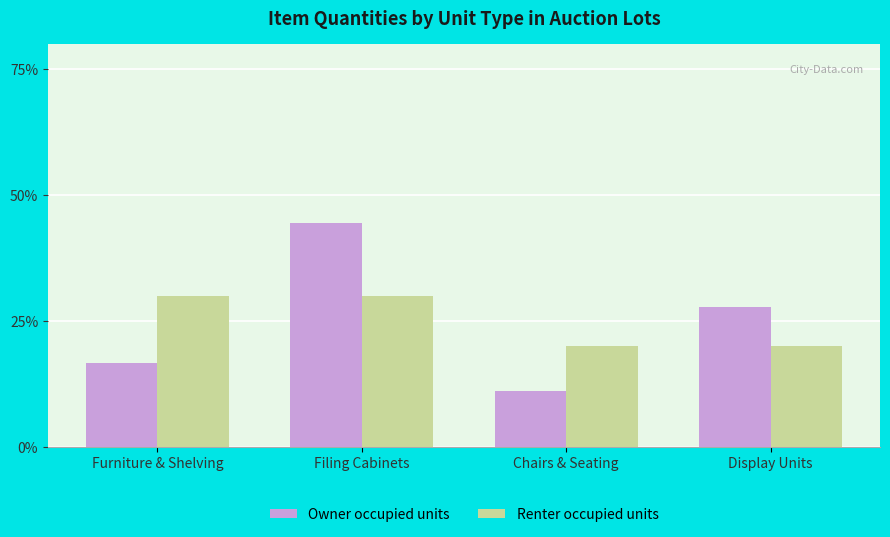

What is the difference between the maximum and minimum values in the Owner occupied units series?

33.3